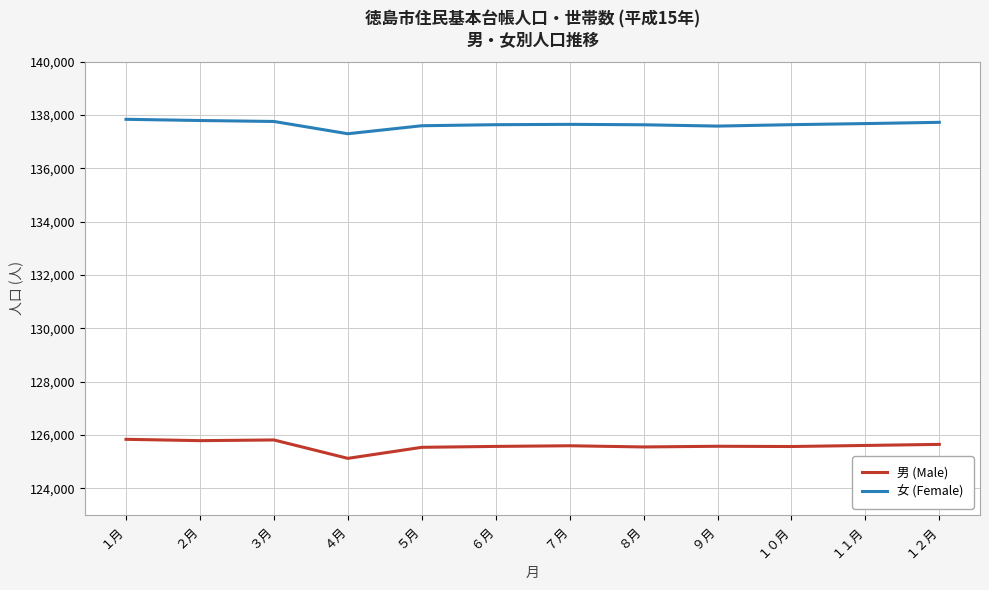

At which category does the chart reach its minimum across all series?

４月